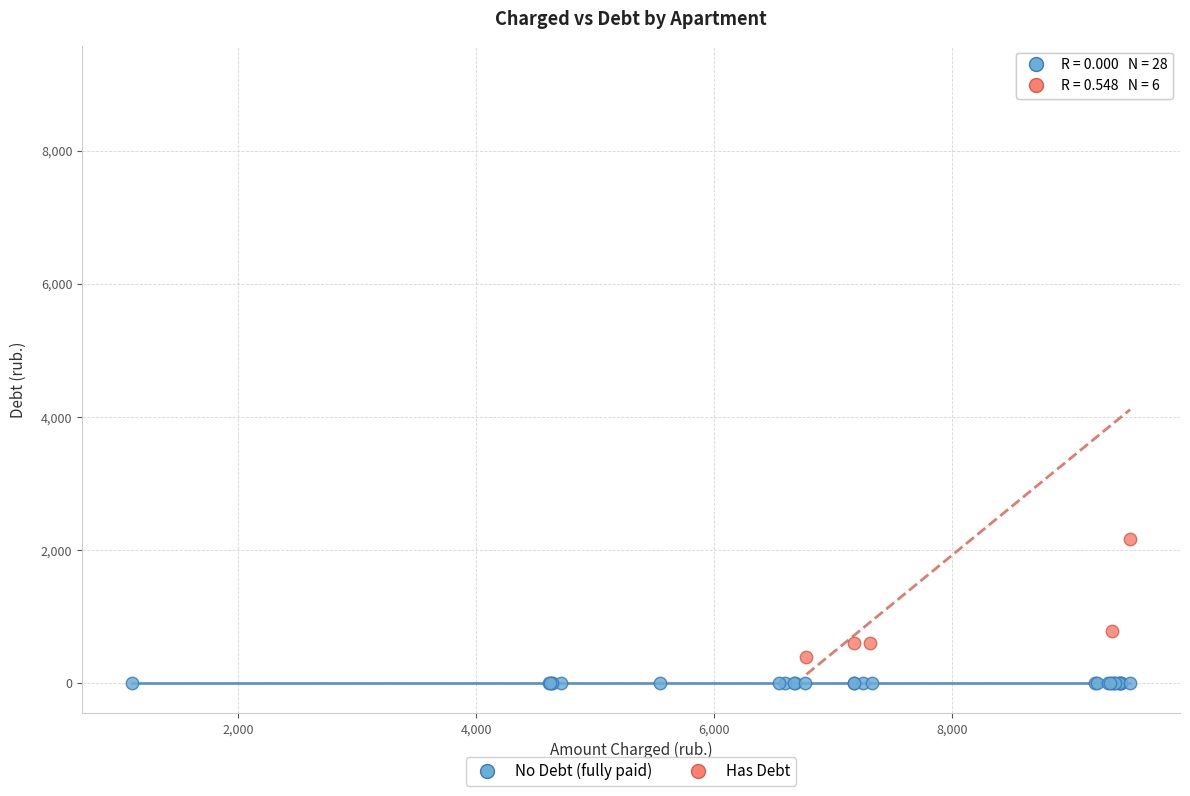

Which series reaches the maximum Y coordinate?

Has Debt